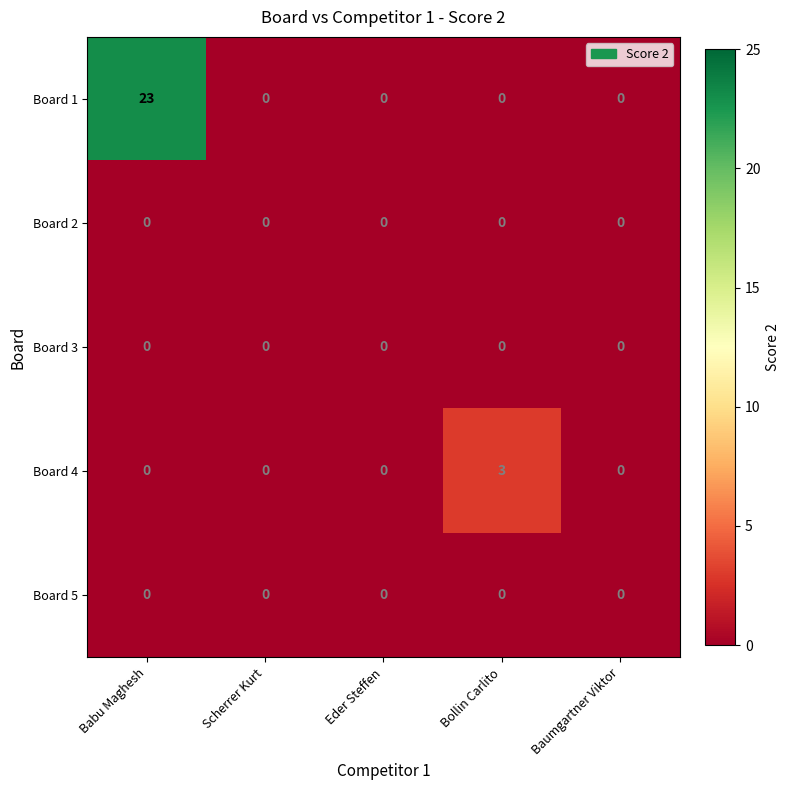

How many distinct data groups are displayed?

5